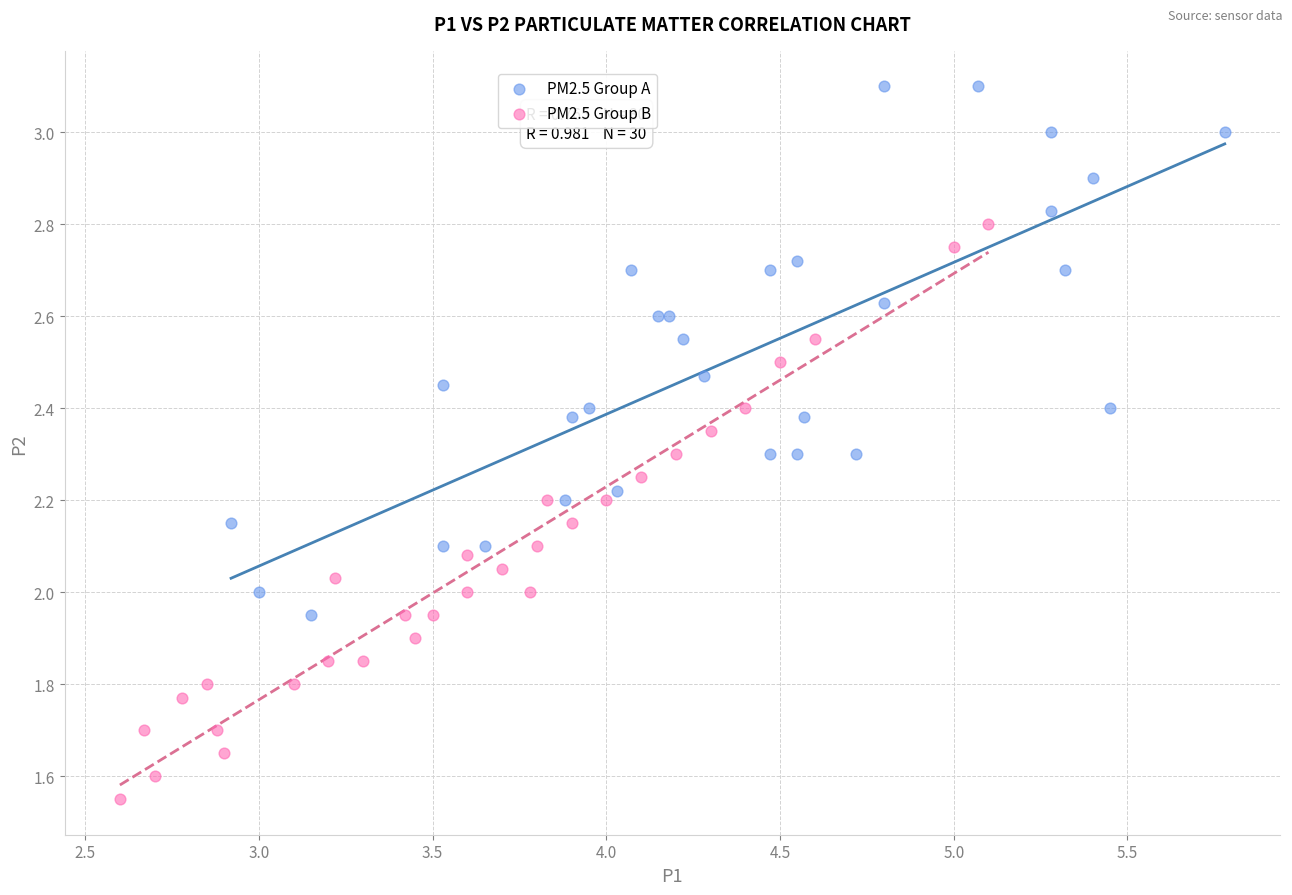

Which series contains the highest Y value?

PM2.5 Group A